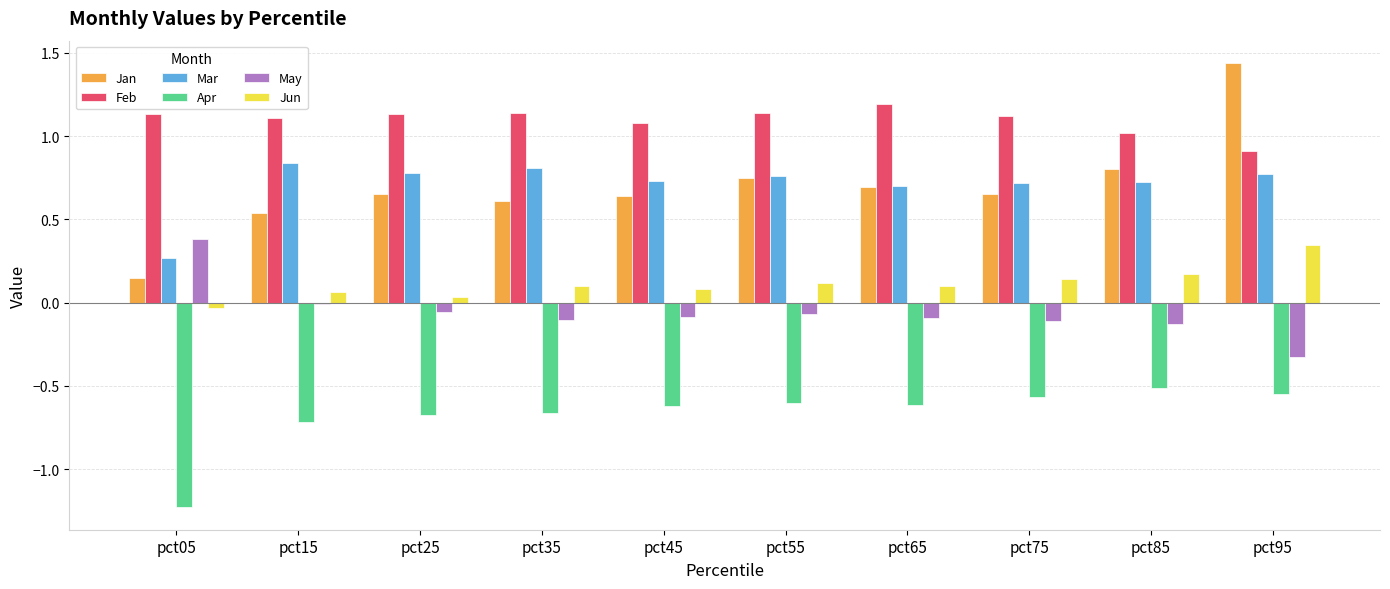

What is the total value across all series at pct55?

2.1